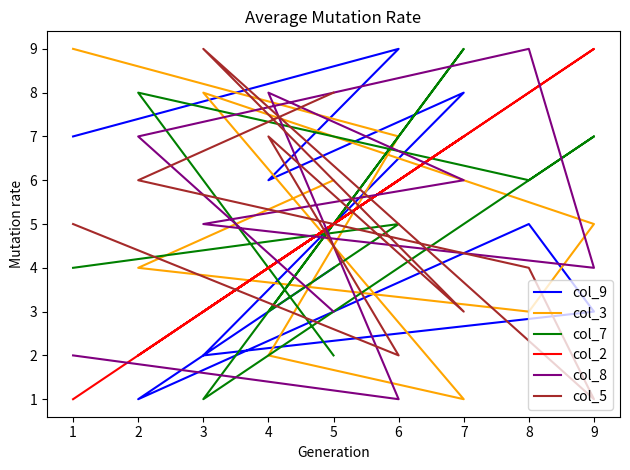

Where is the first local minimum for col_2?

4